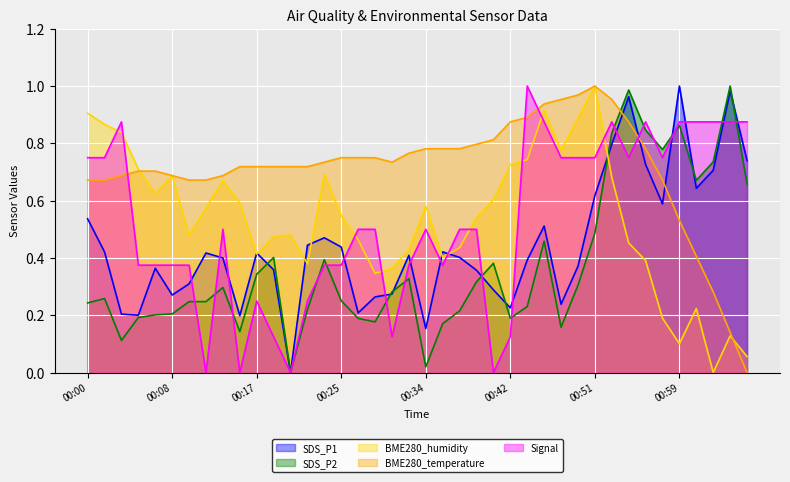

The value of BME280_temperature at 00:00 is 1.1. True or false?

False